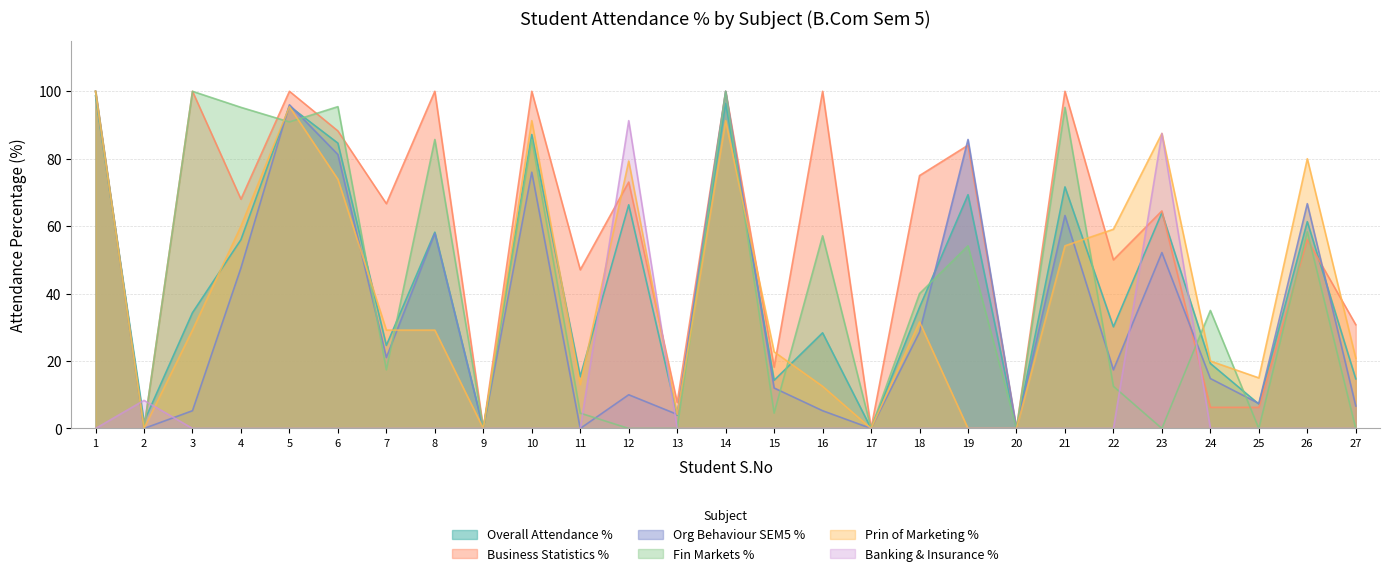

What is the sum of all Business Statistics % values?

1541.7